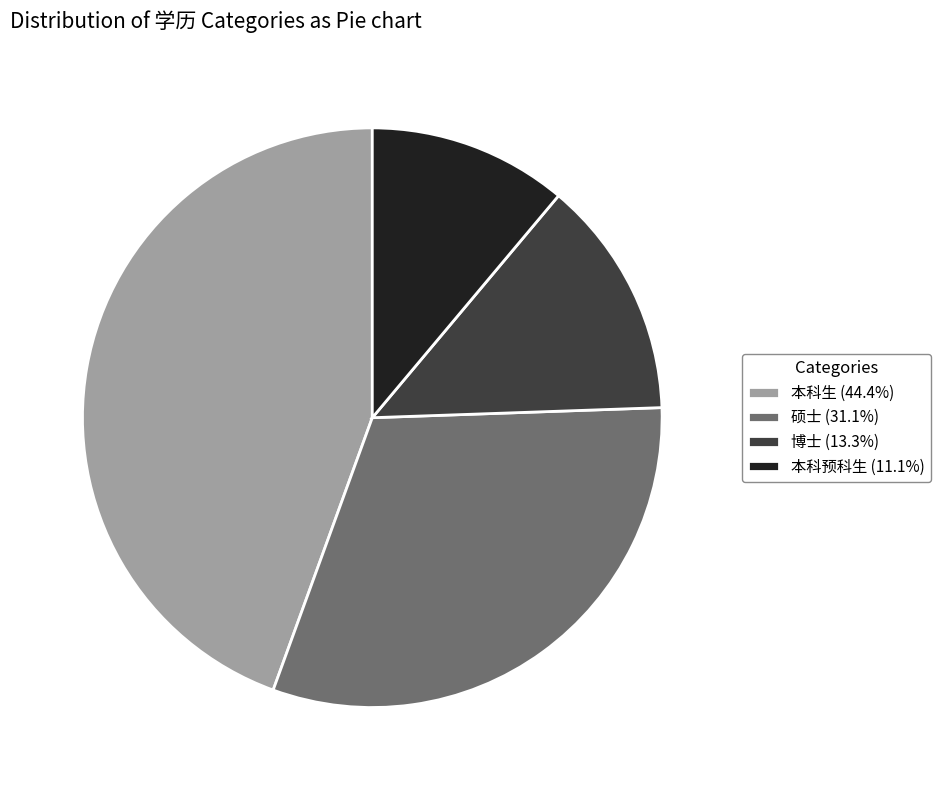

What is the ratio of the value at 硕士 (31.1%) to the value at 本科预科生 (11.1%)?

2.8